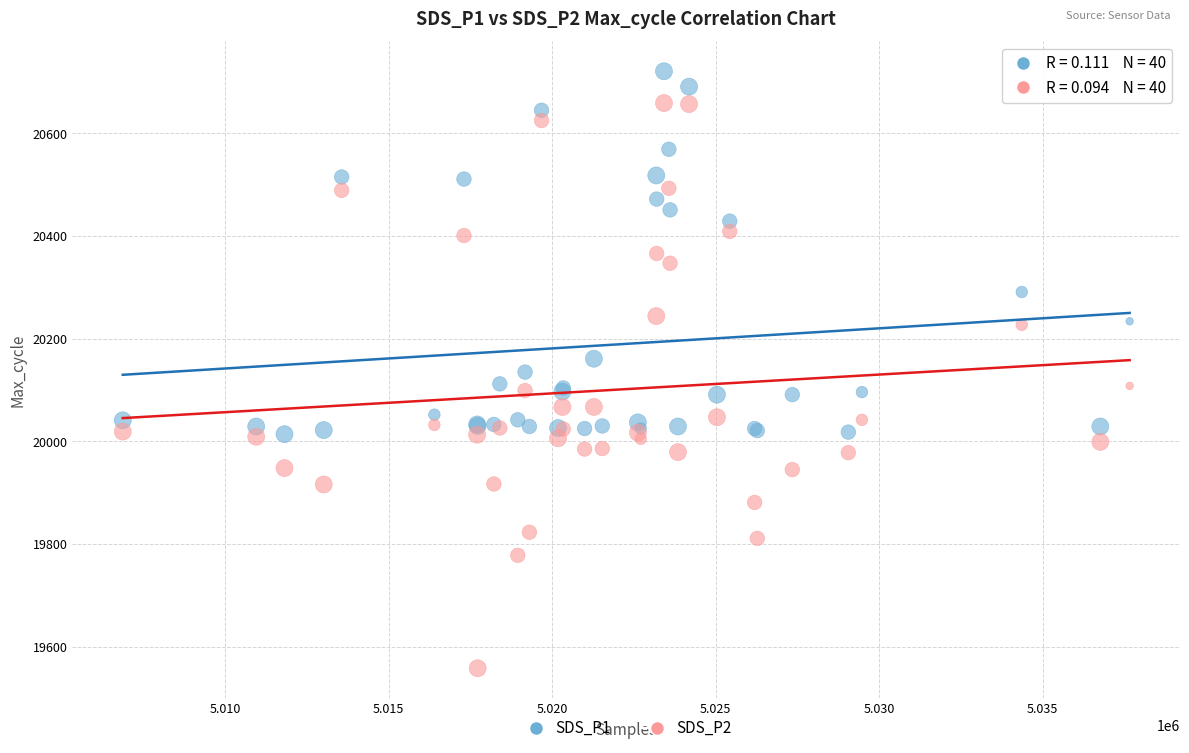

What is the X range (max minus min) for the scatter plot?

30799